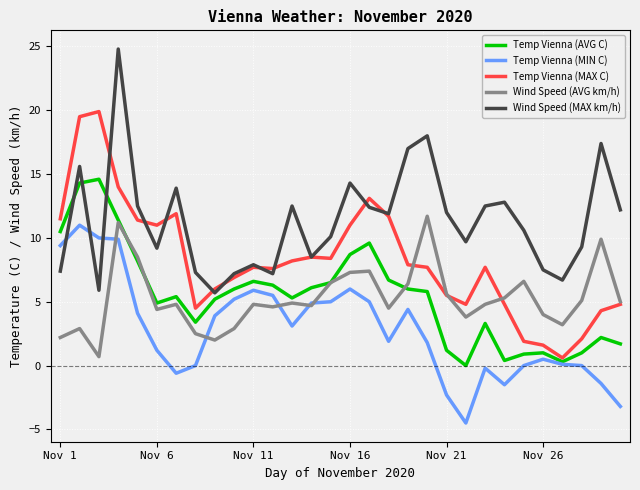

Which series has the largest total across all categories?

Wind Speed (MAX km/h)